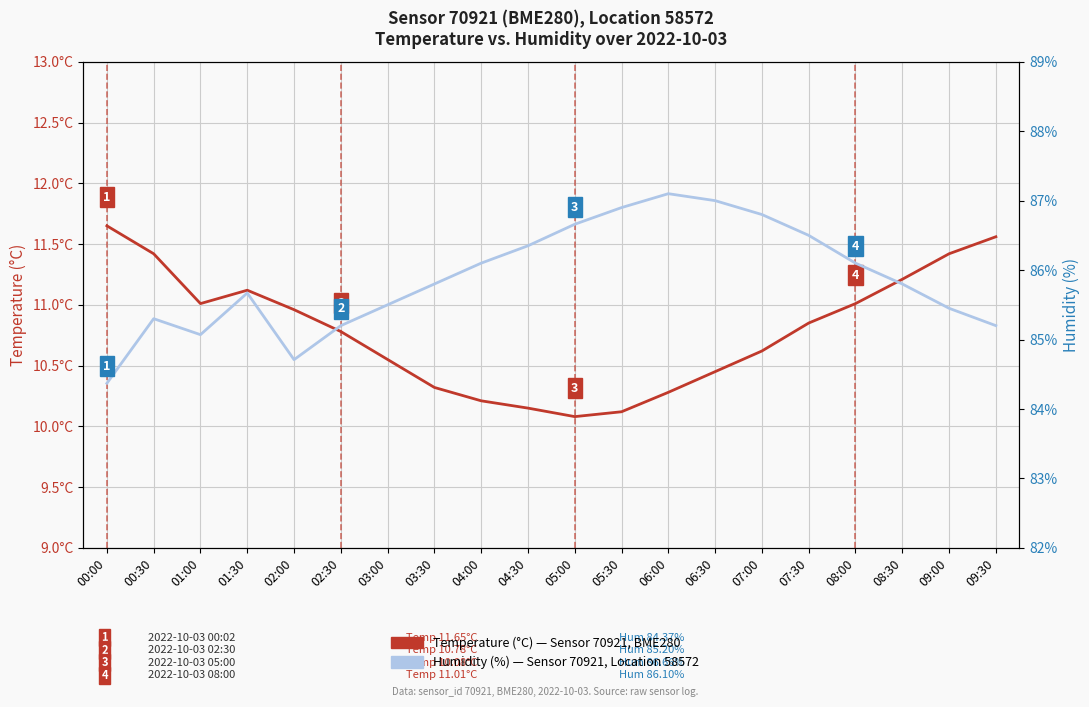

Does the chart have visible grid lines?

Yes